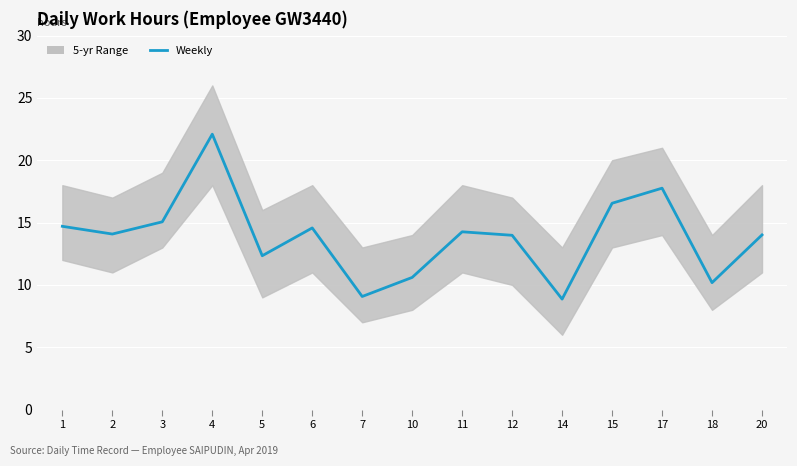

The chart shows a value of 7.5 at 20. True or false?

False